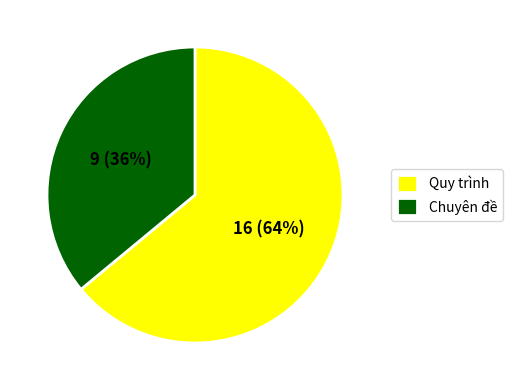

Is the sum of Chuyên đề and Quy trình greater than half?

Yes